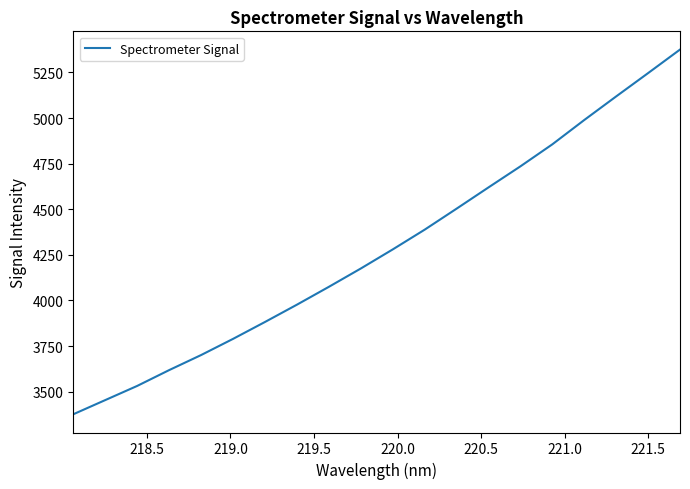

What is the difference between the maximum and minimum values?

1999.4